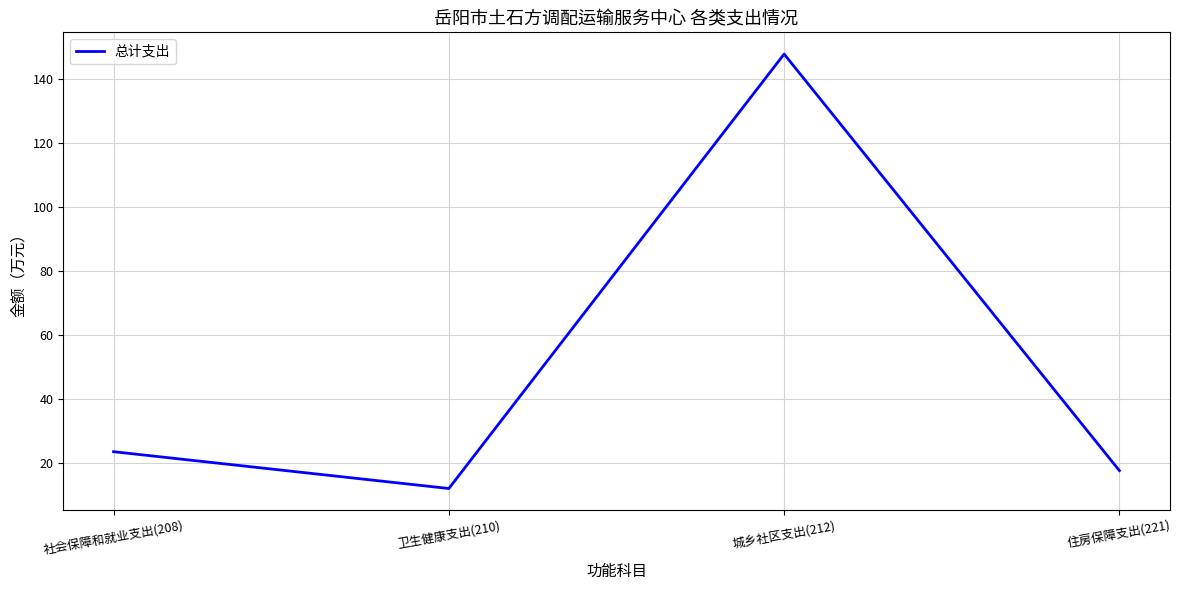

The chart shows a value of 147.6 at 城乡社区支出(212). True or false?

True